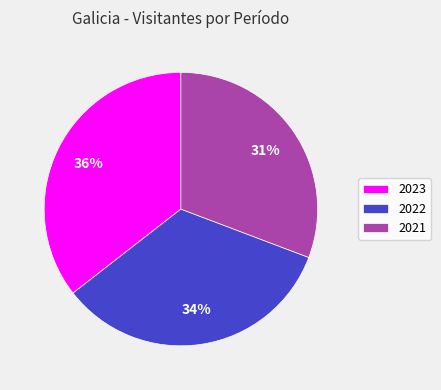

Does any single category account for the majority?

No